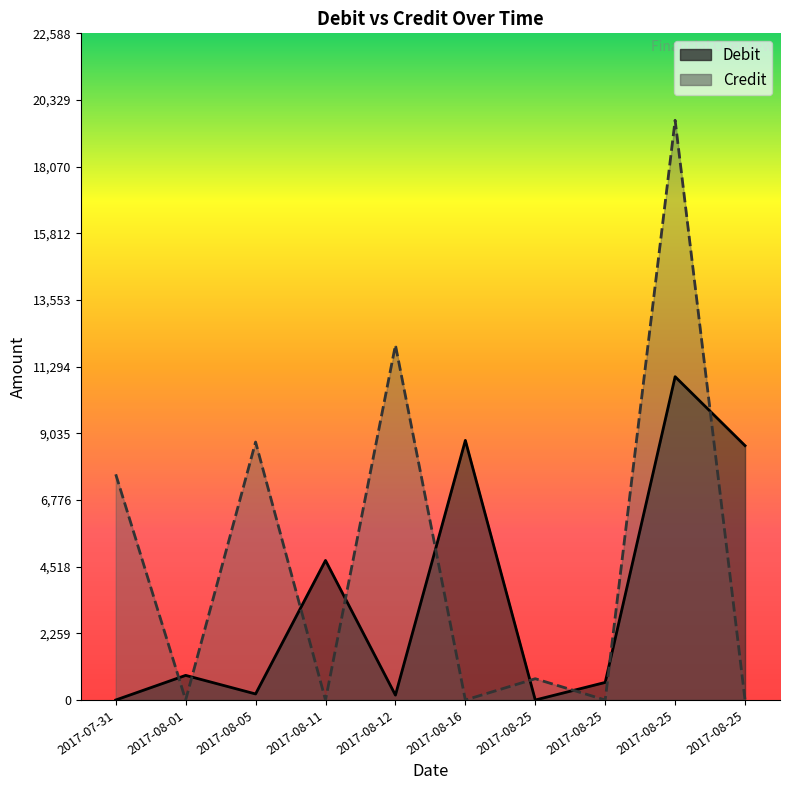

How many values in Debit are above zero?

8